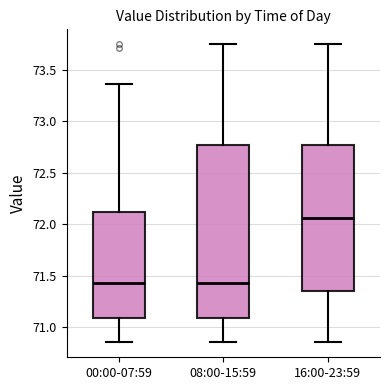

Reading left to right, transcribe this box plot: for each box, give where its median line is, the range the box spans, and where its two whiskers end, as read against the y-axis. The values are not printed on the chart, so give them approximately, as read against the axis.

00:00-07:59: median 71.45, box 71.10 to 72.10, whiskers 70.85 to 73.35
08:00-15:59: median 71.45, box 71.10 to 72.75, whiskers 70.85 to 73.75
16:00-23:59: median 72.05, box 71.35 to 72.75, whiskers 70.85 to 73.75